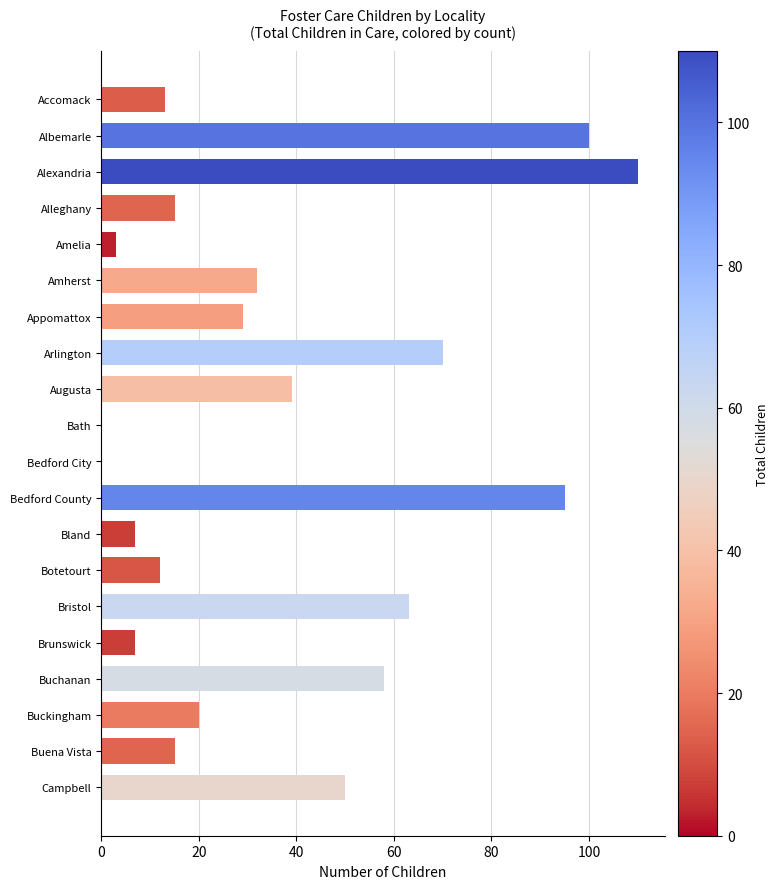

Which has a higher value, Amherst or Accomack?

Amherst